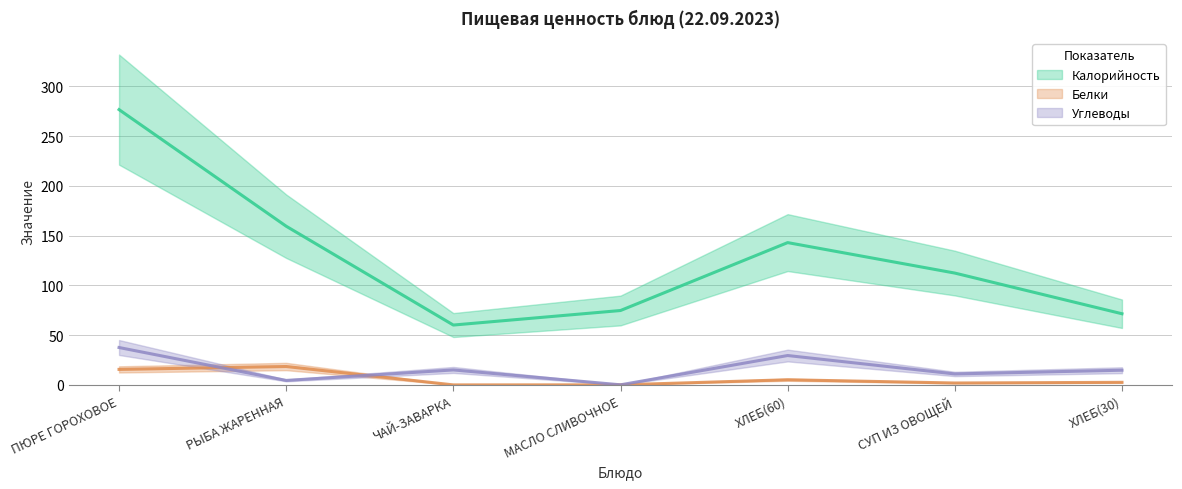

Which has a higher value, РЫБА ЖАРЕННАЯ or ХЛЕБ(30)?

РЫБА ЖАРЕННАЯ